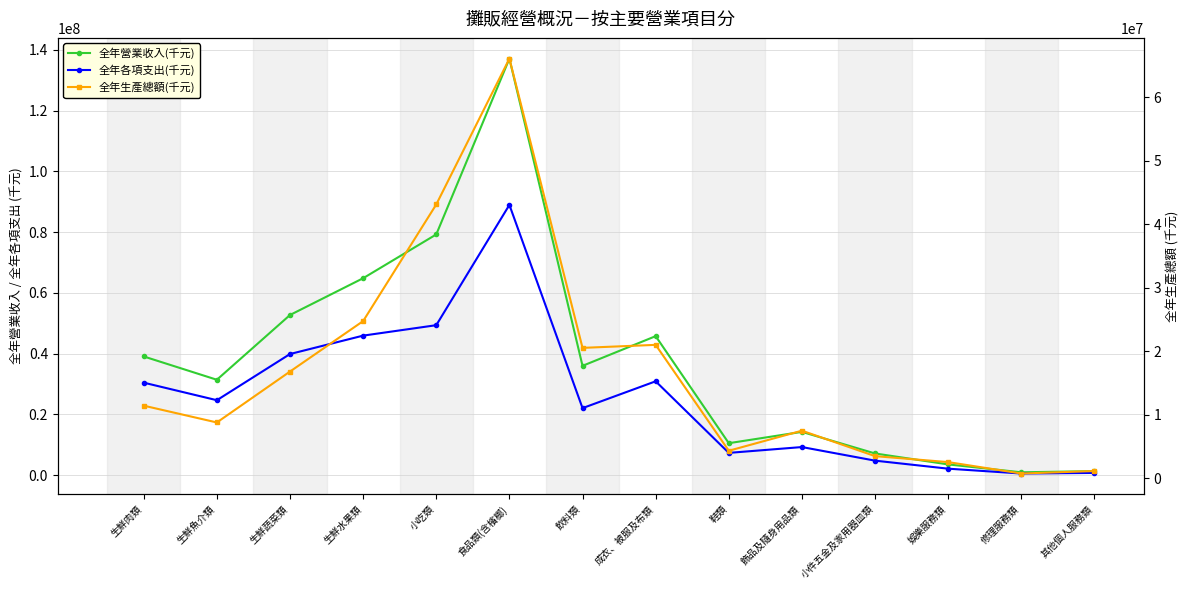

What are all the series names shown in the legend?

全年營業收入(千元), 全年各項支出(千元), 全年生產總額(千元)